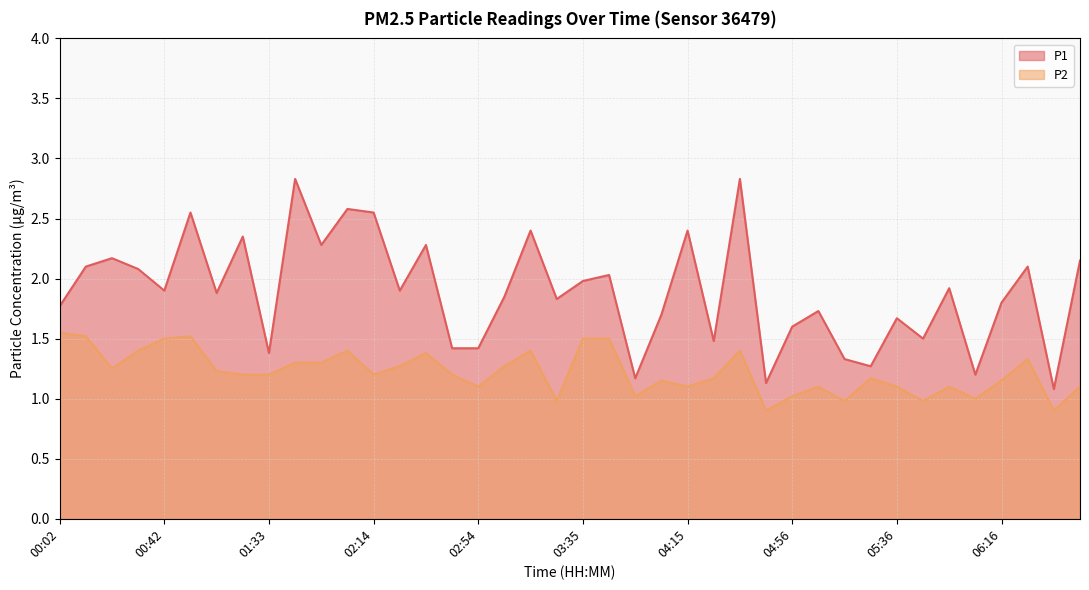

What is the difference between the maximum and minimum values in the P2 series?

0.7